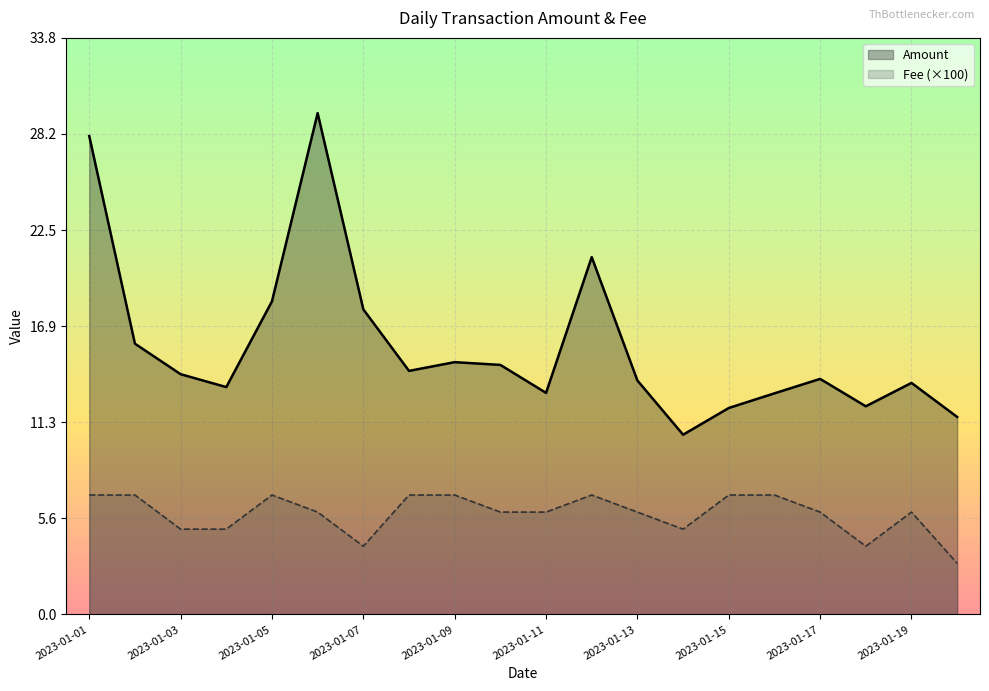

How many interior local peaks does the Fee series have?

3